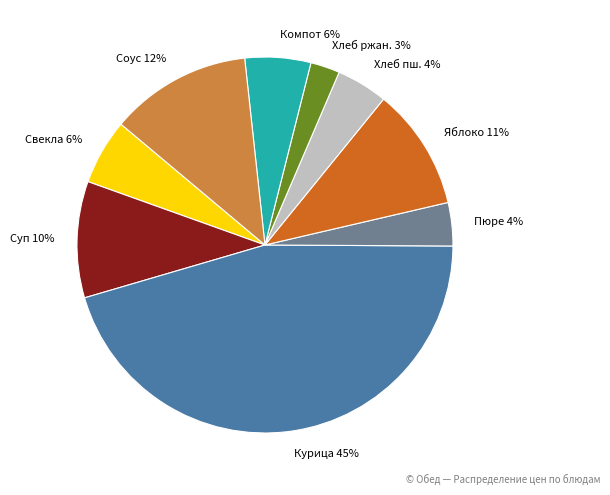

To the nearest percent, what is the average slice percentage?

11%